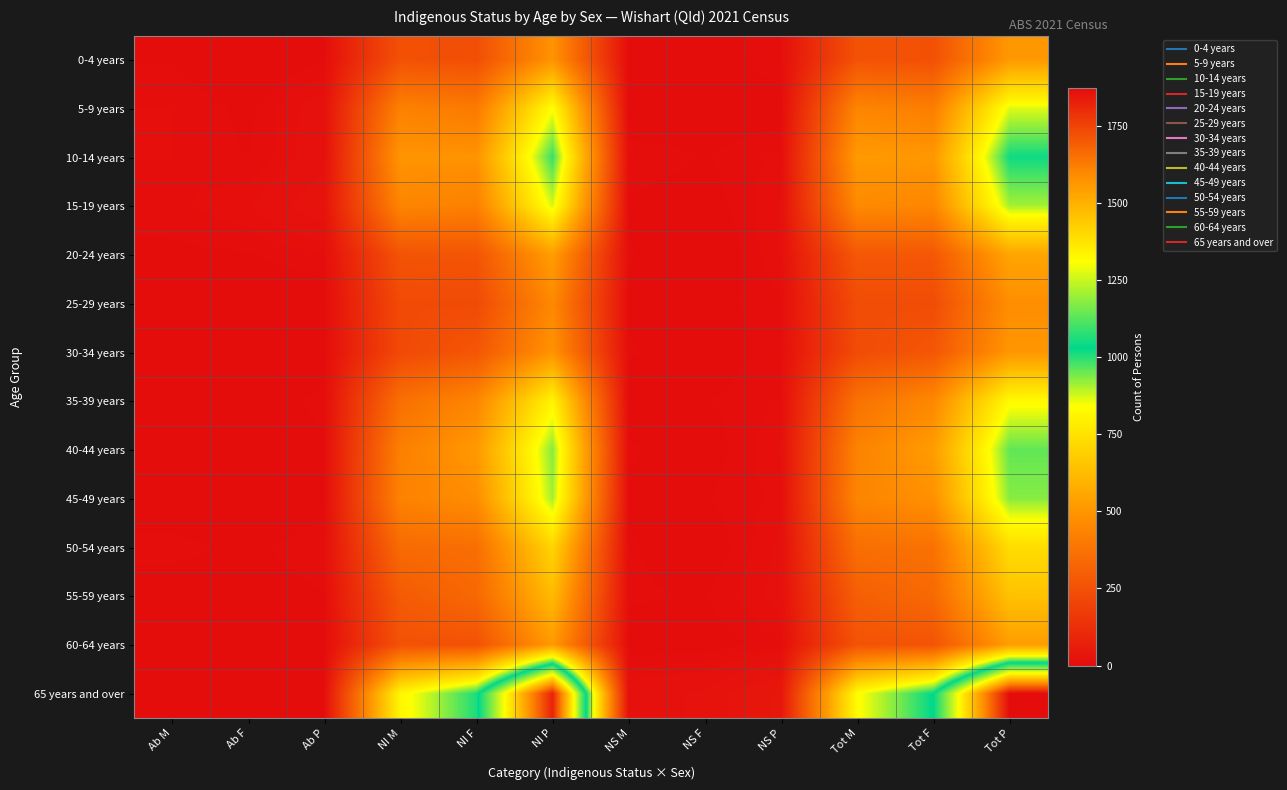

Reading left to right, extract all data points from this chart.

0-4 years: Ab M=7	Ab F=0	Ab P=7	NI M=252	NI F=243	NI P=493	NS M=3	NS F=3	NS P=11	Tot M=258	Tot F=251	Tot P=511
5-9 years: Ab M=11	Ab F=6	Ab P=19	NI M=430	NI F=403	NI P=840	NS M=0	NS F=3	NS P=4	Tot M=444	Tot F=417	Tot P=865
10-14 years: Ab M=11	Ab F=7	Ab P=19	NI M=497	NI F=492	NI P=990	NS M=11	NS F=7	NS P=12	Tot M=515	Tot F=506	Tot P=1019
15-19 years: Ab M=10	Ab F=14	Ab P=28	NI M=444	NI F=429	NI P=873	NS M=6	NS F=4	NS P=15	Tot M=461	Tot F=449	Tot P=909
20-24 years: Ab M=6	Ab F=7	Ab P=10	NI M=263	NI F=267	NI P=529	NS M=8	NS F=0	NS P=15	Tot M=280	Tot F=278	Tot P=553
25-29 years: Ab M=0	Ab F=4	Ab P=4	NI M=228	NI F=229	NI P=456	NS M=6	NS F=5	NS P=10	Tot M=237	Tot F=237	Tot P=474
30-34 years: Ab M=0	Ab F=0	Ab P=3	NI M=225	NI F=271	NI P=493	NS M=8	NS F=3	NS P=10	Tot M=233	Tot F=273	Tot P=503
35-39 years: Ab M=0	Ab F=3	Ab P=9	NI M=365	NI F=448	NI P=808	NS M=4	NS F=7	NS P=11	Tot M=374	Tot F=454	Tot P=829
40-44 years: Ab M=0	Ab F=4	Ab P=6	NI M=423	NI F=512	NI P=932	NS M=8	NS F=4	NS P=15	Tot M=435	Tot F=521	Tot P=958
45-49 years: Ab M=3	Ab F=0	Ab P=5	NI M=433	NI F=473	NI P=910	NS M=6	NS F=7	NS P=12	Tot M=443	Tot F=484	Tot P=930
50-54 years: Ab M=9	Ab F=6	Ab P=11	NI M=348	NI F=362	NI P=708	NS M=8	NS F=3	NS P=16	Tot M=363	Tot F=372	Tot P=733
55-59 years: Ab M=4	Ab F=3	Ab P=7	NI M=288	NI F=337	NI P=622	NS M=8	NS F=7	NS P=17	Tot M=303	Tot F=343	Tot P=644
60-64 years: Ab M=6	Ab F=3	Ab P=4	NI M=255	NI F=256	NI P=514	NS M=4	NS F=4	NS P=10	Tot M=260	Tot F=262	Tot P=527
65 years and over: Ab M=0	Ab F=5	Ab P=6	NI M=814	NI F=1008	NI P=1822	NS M=19	NS F=23	NS P=43	Tot M=835	Tot F=1031	Tot P=1871